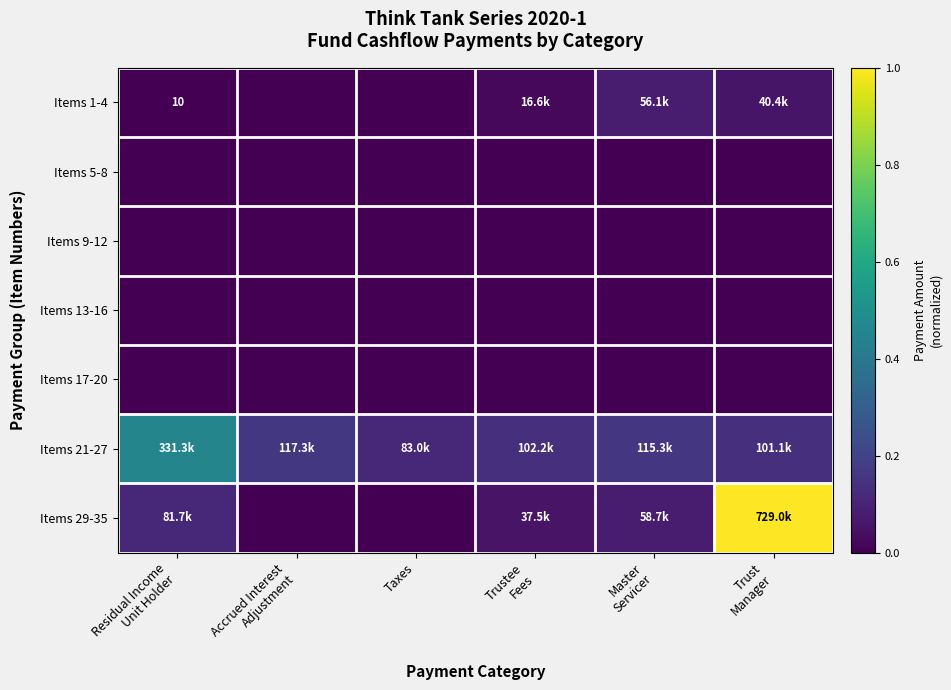

Is it true that Items 9-12 equals 0.0 at Accrued Interest Adjustment?

True